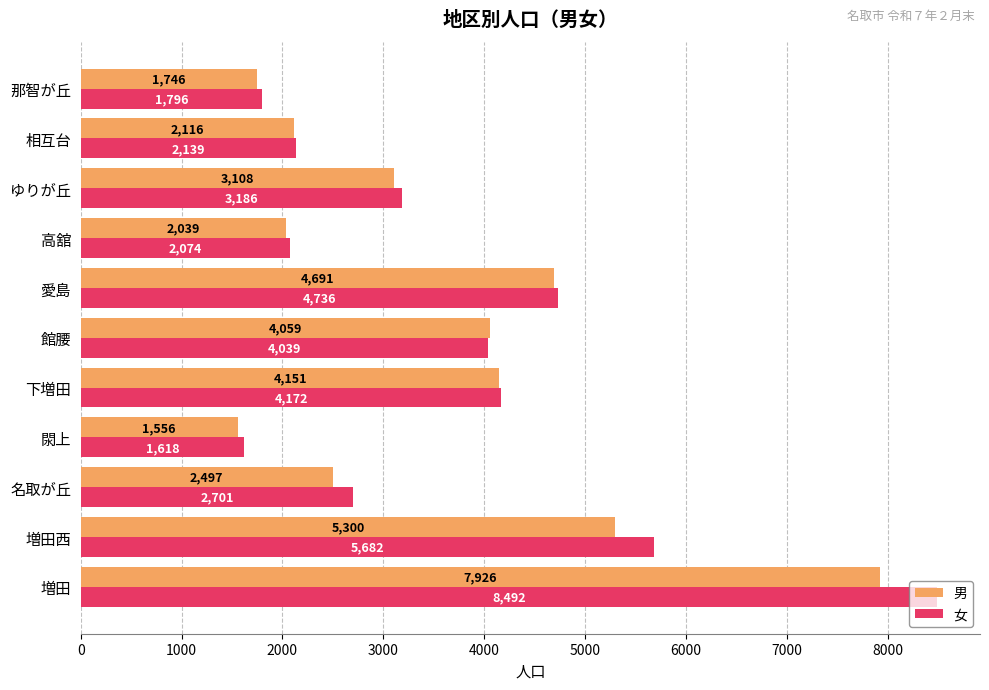

Which series has the largest total across all categories?

女